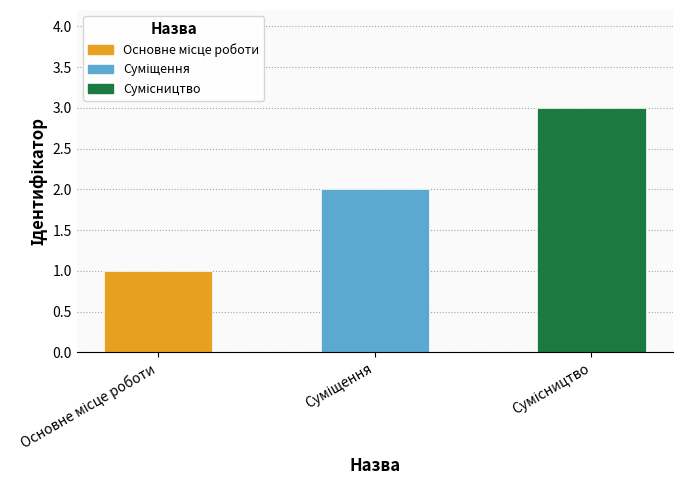

What is the value of the 3rd bar from the left?

3